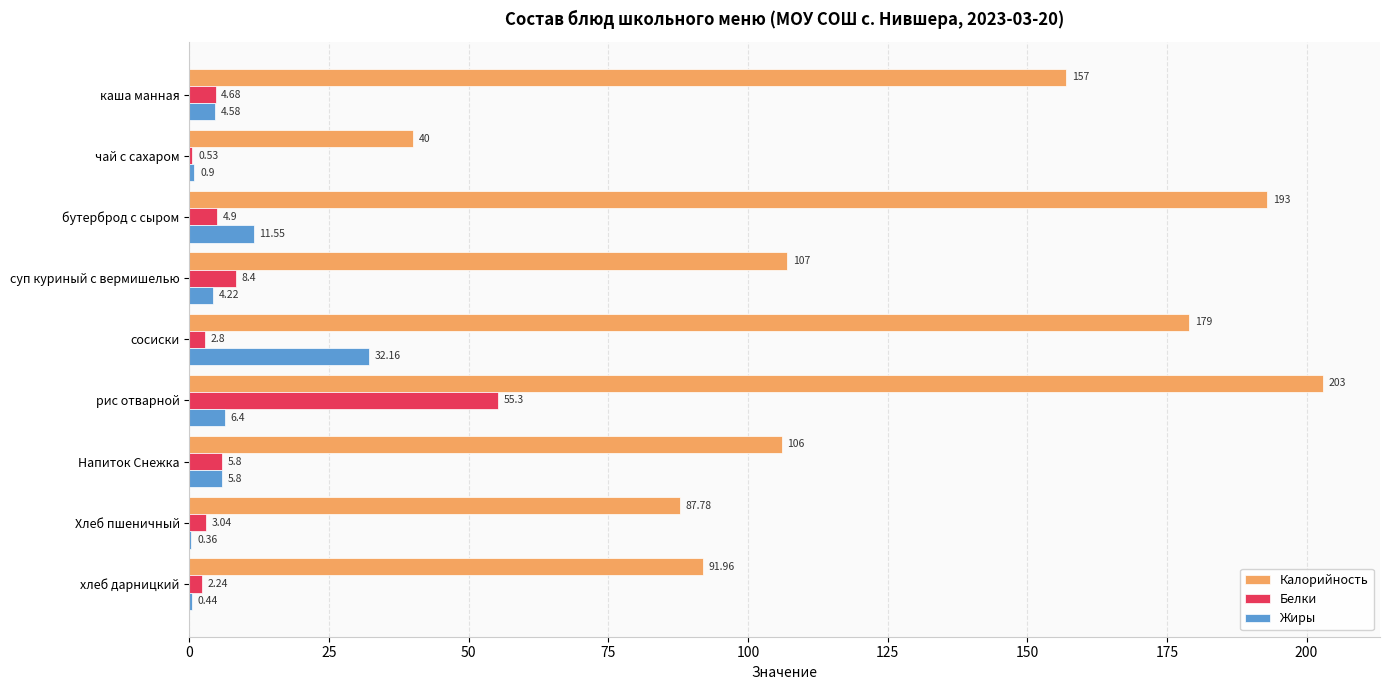

Which category has the highest value across all series?

рис отварной